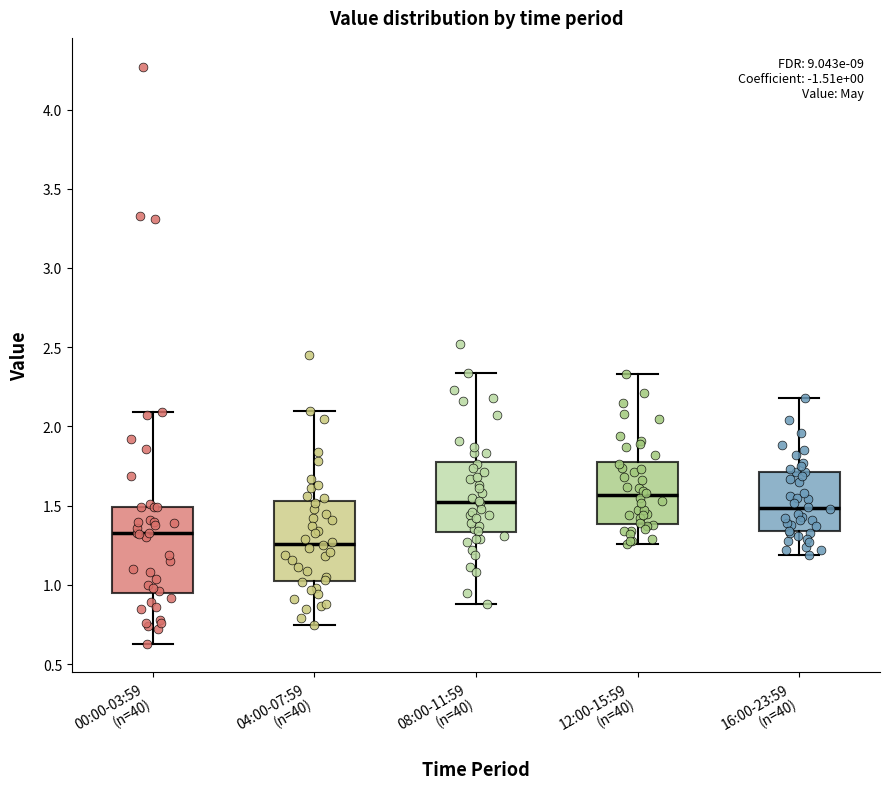

Reading left to right, read every box against the y-axis: the position of its median line, the range the box covers, and the ends of its whiskers. The values are not printed on the chart, so give them approximately, as read against the axis.

00:00-03:59 (n=40): median 1.35, box 0.95 to 1.50, whiskers 0.65 to 2.10
04:00-07:59 (n=40): median 1.25, box 1.05 to 1.55, whiskers 0.75 to 2.10
08:00-11:59 (n=40): median 1.55, box 1.35 to 1.80, whiskers 0.90 to 2.35
12:00-15:59 (n=40): median 1.55, box 1.40 to 1.80, whiskers 1.25 to 2.35
16:00-23:59 (n=40): median 1.50, box 1.35 to 1.70, whiskers 1.20 to 2.20